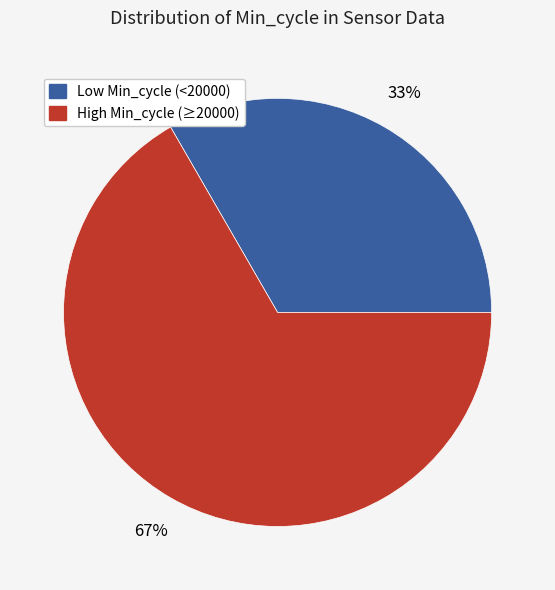

Is there any slice that represents more than half of the pie?

Yes